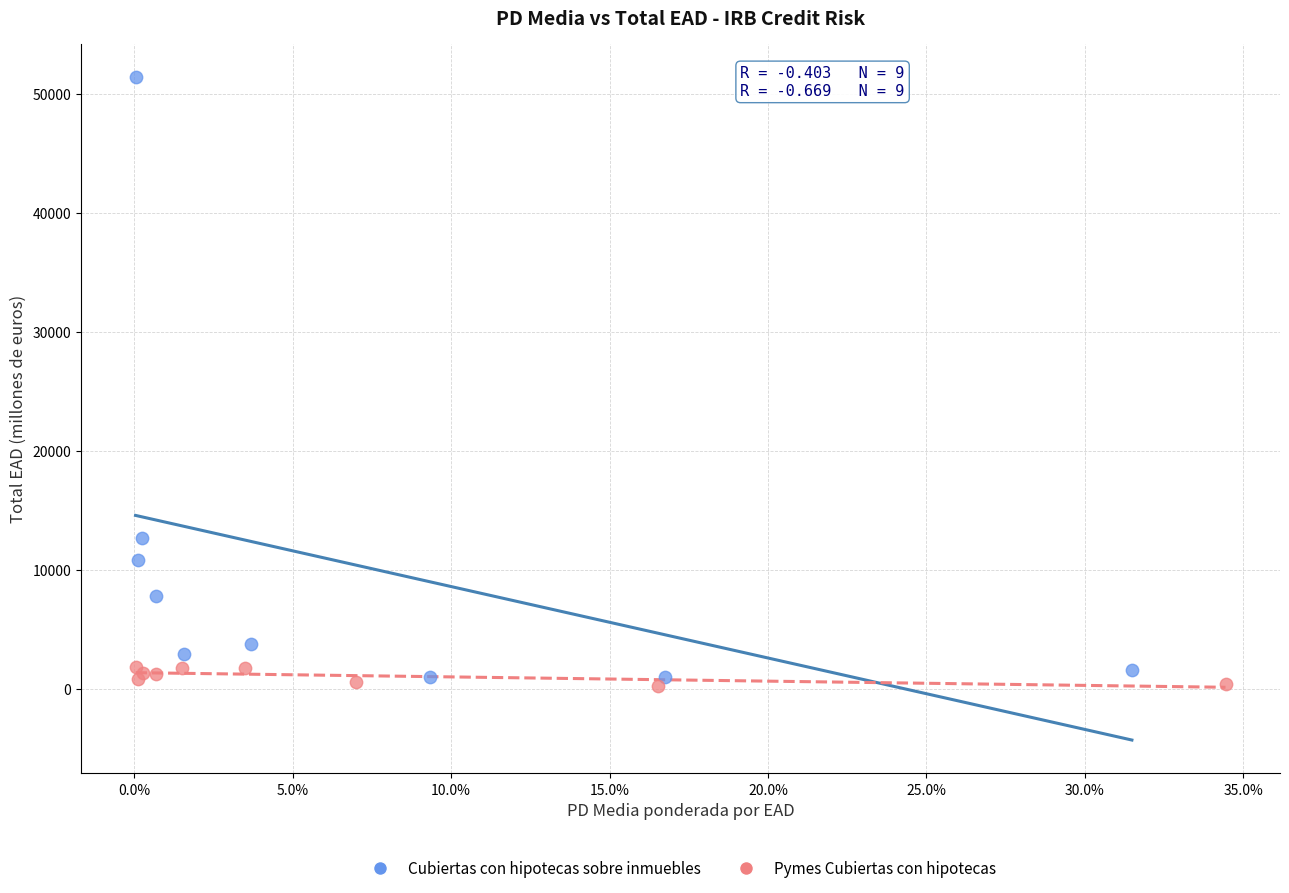

Which series reaches the maximum Y coordinate?

Cubiertas con hipotecas sobre inmuebles